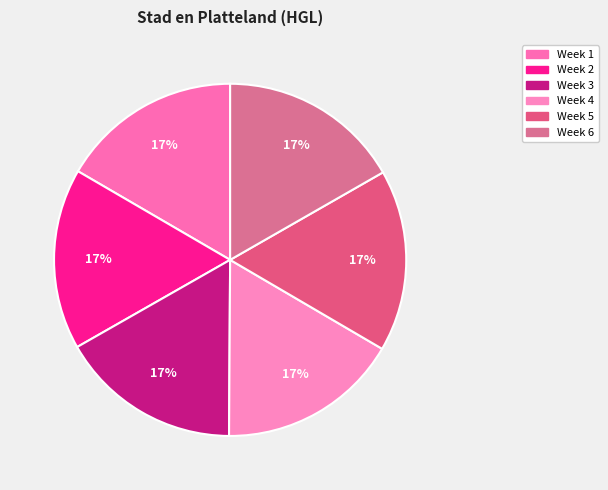

How many segments does this pie chart have?

6